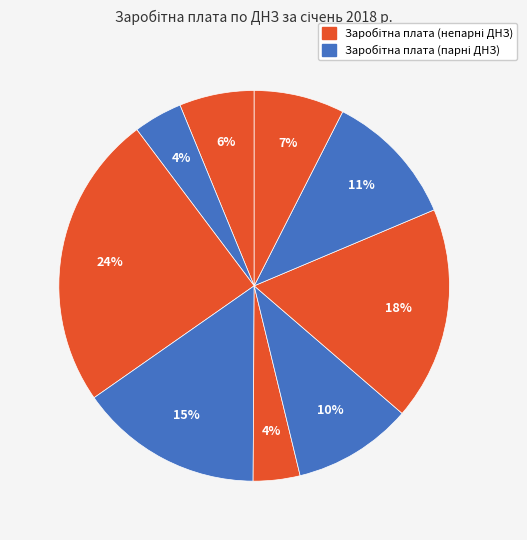

Count the number of slices in the pie.

9